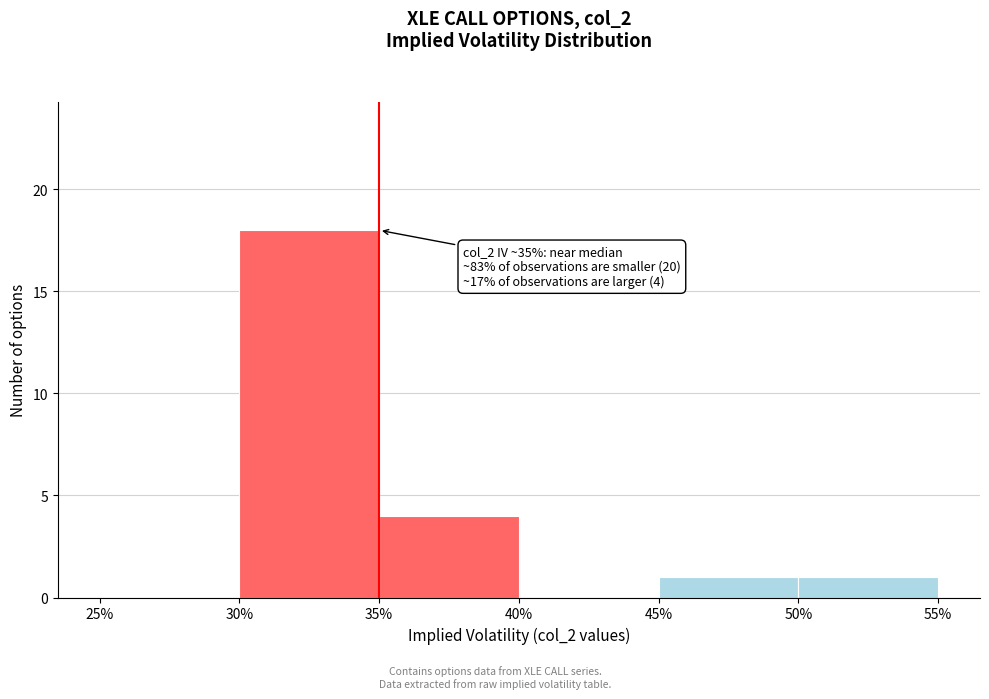

Which range on the x-axis has the tallest bar?

30% to 35%